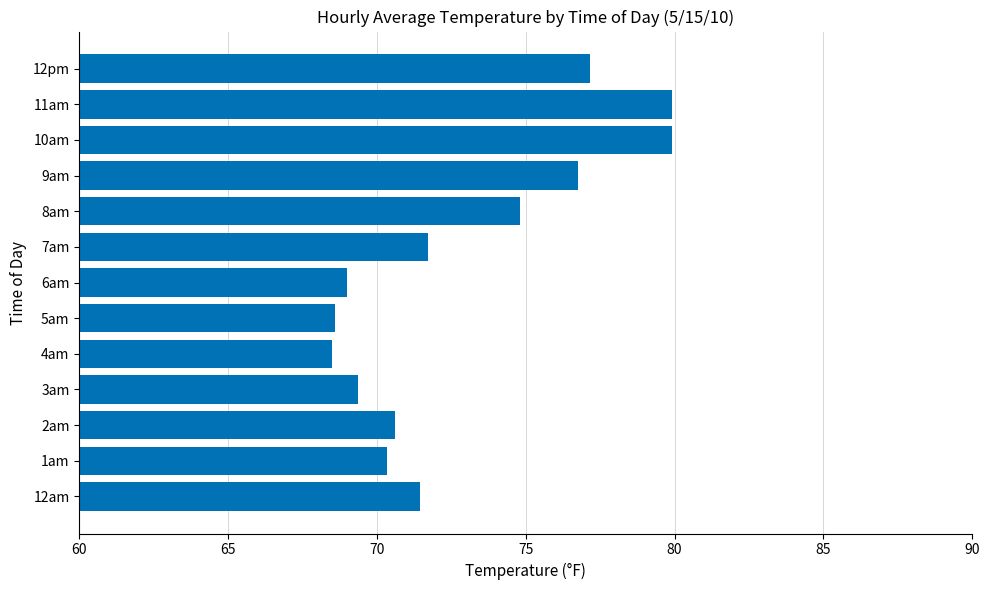

Does the chart contain any negative values?

No